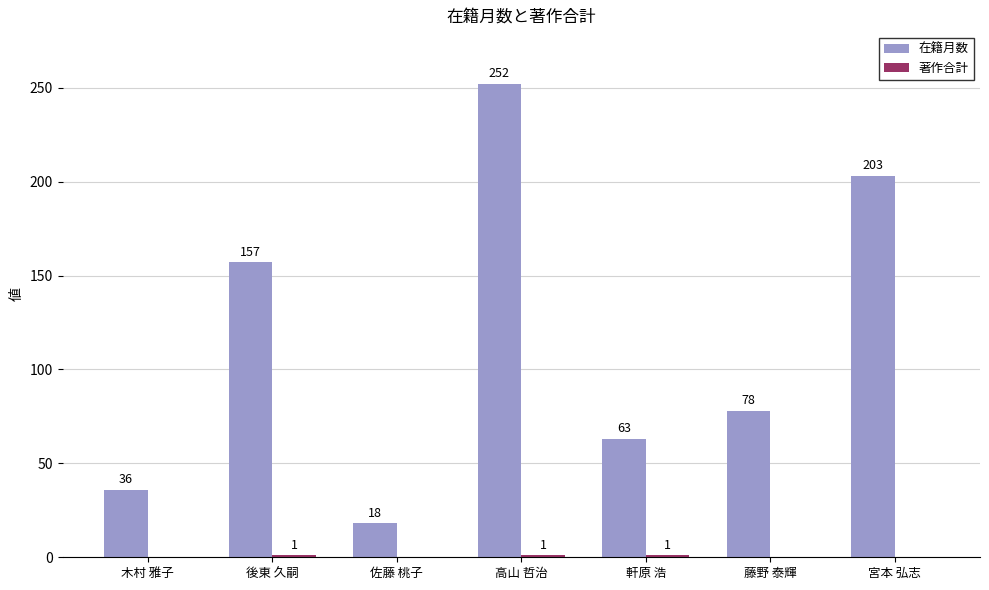

What value does the 在籍月数 series have at 高山 哲治, to the nearest 50?

250